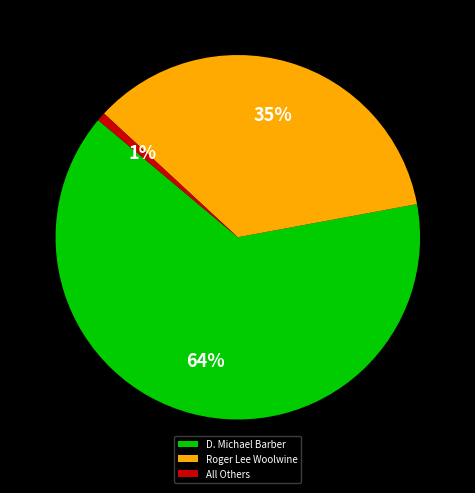

What is the largest slice in the pie chart?

D. Michael Barber